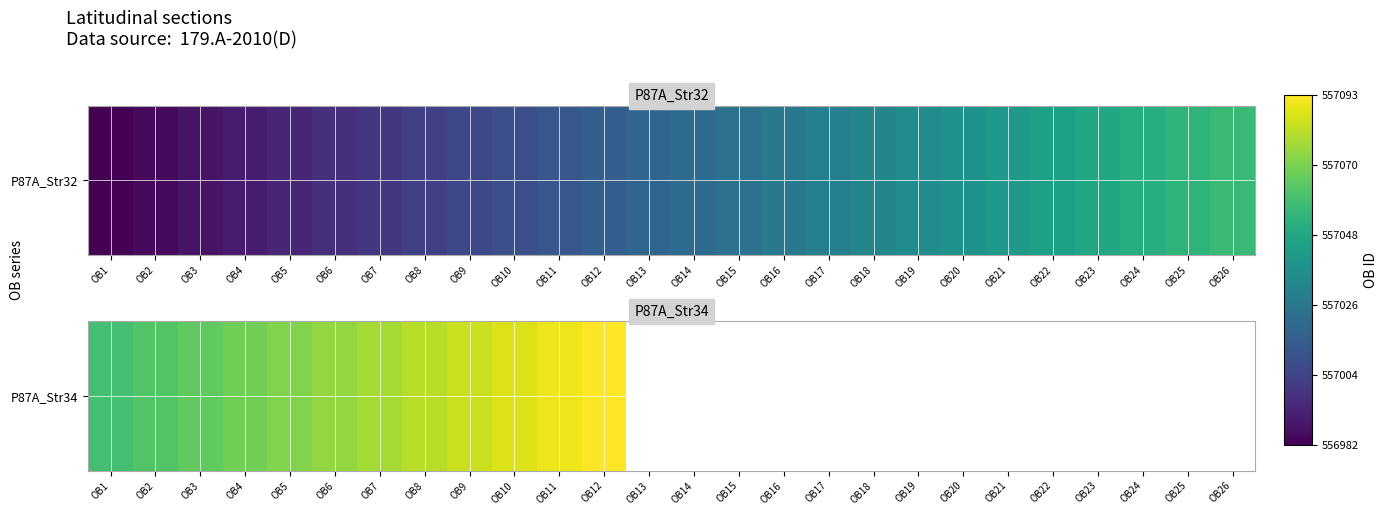

Count the number of categories in the chart.

26